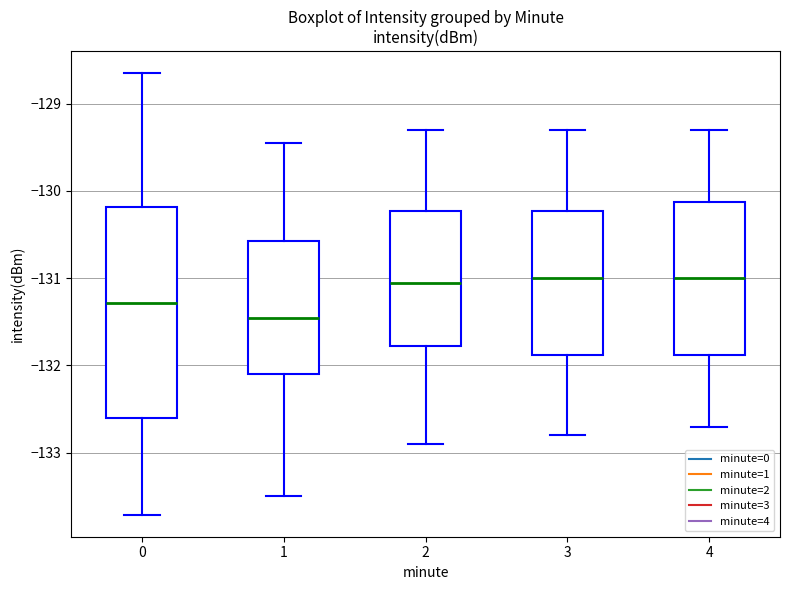

Which box is the tallest, from its lower edge to its upper edge?

0